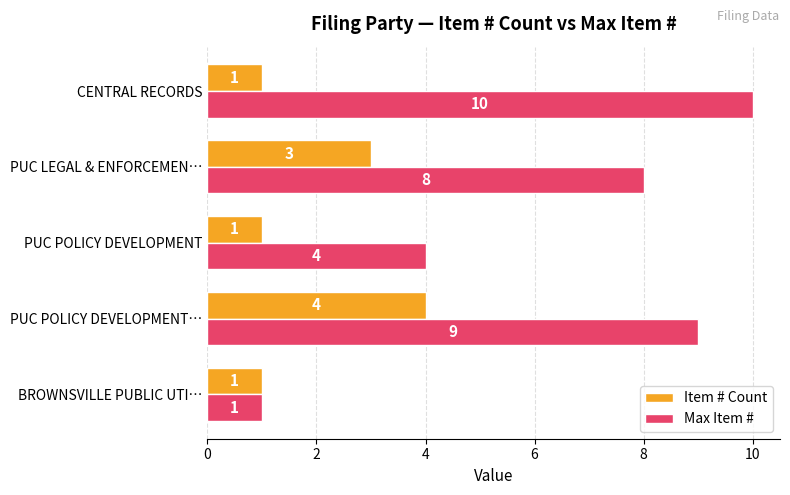

What are all the series names shown in the legend?

Item # Count, Max Item #